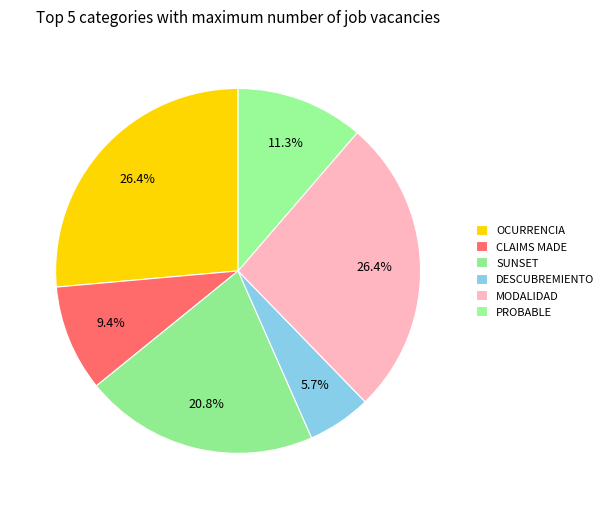

How many segments does this pie chart have?

6